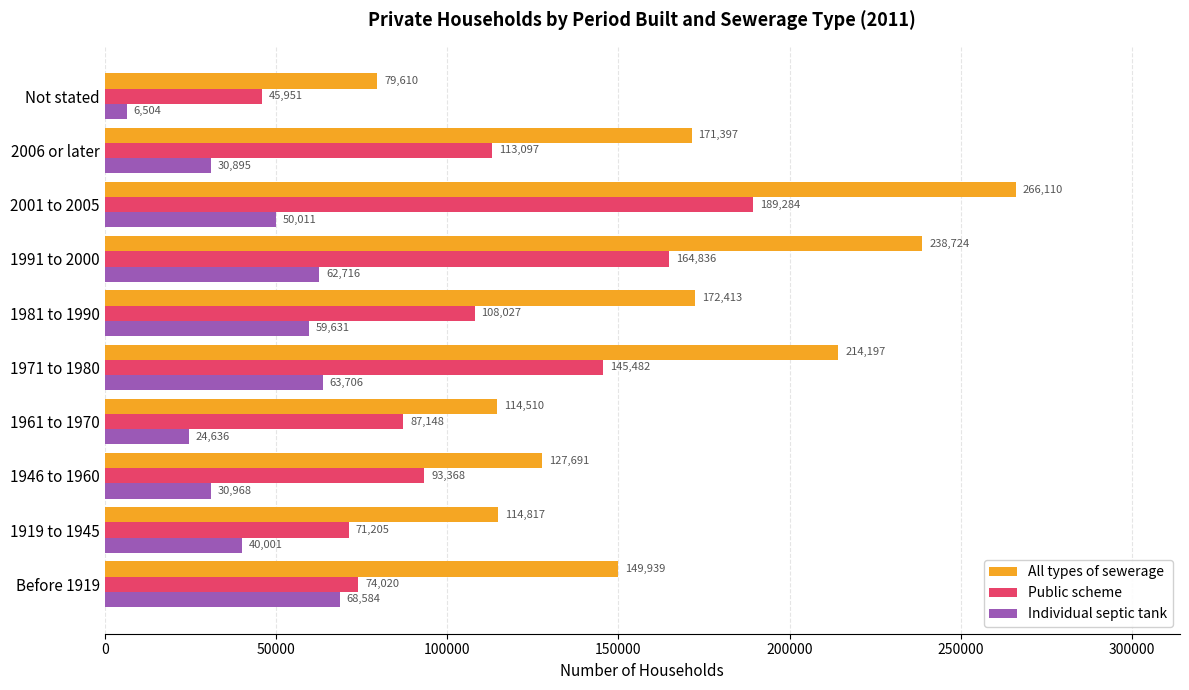

Is it true that All types of sewerage equals 149939 at Before 1919?

True